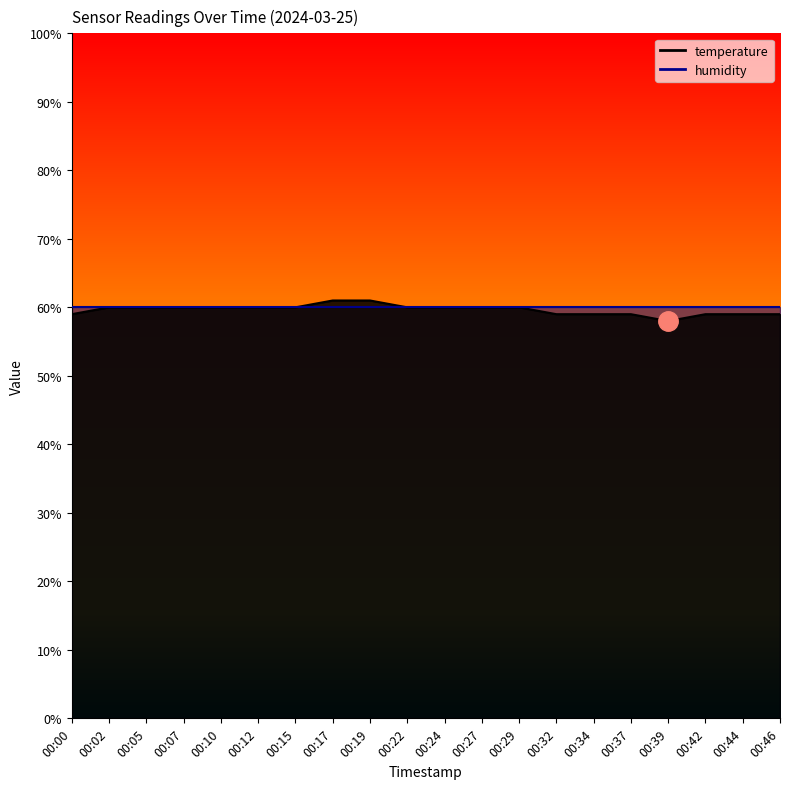

Which label corresponds to the smallest value in the chart?

00:39